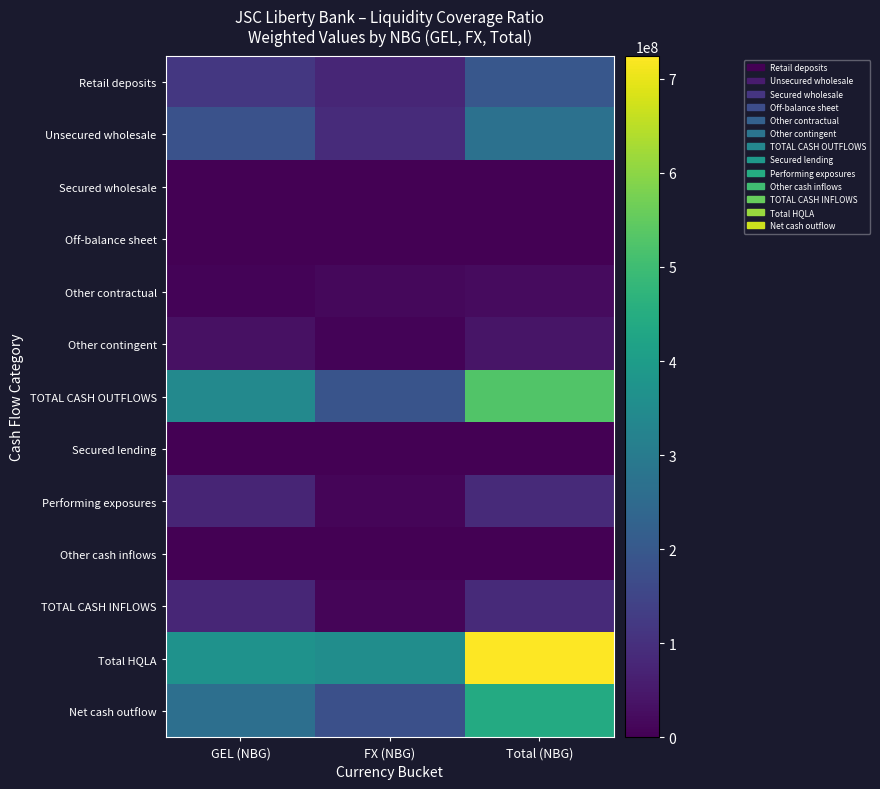

Which series changed the most between FX (NBG) and Total (NBG)?

Total HQLA